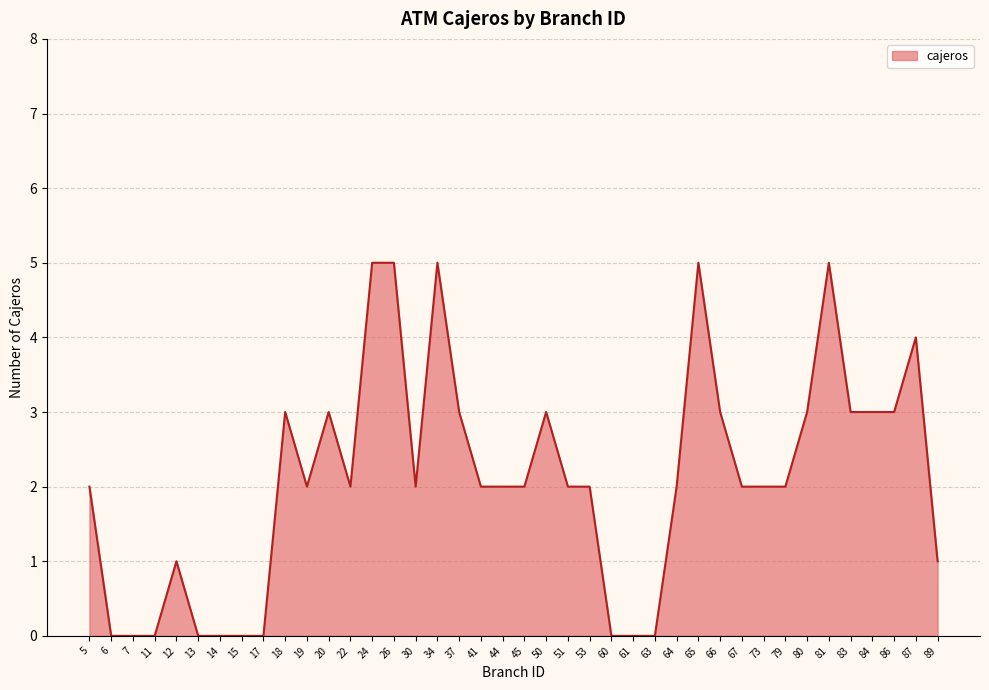

How many lines are shown in the chart?

1